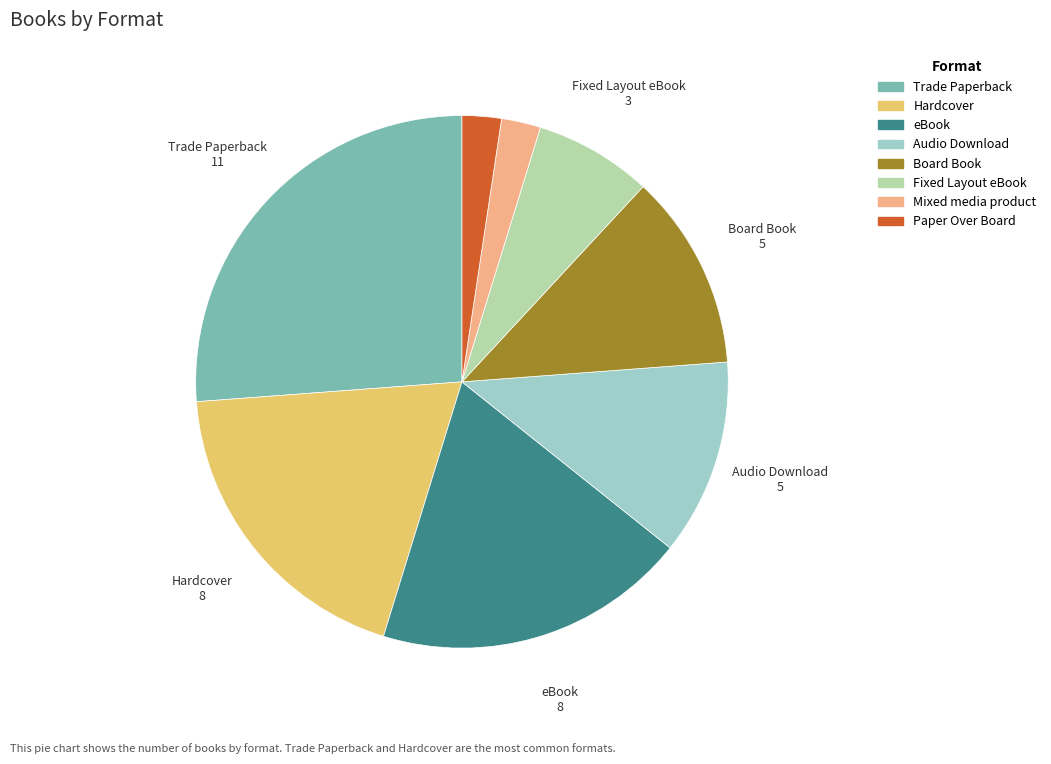

Which has a higher value, Board Book or Fixed Layout eBook?

Board Book